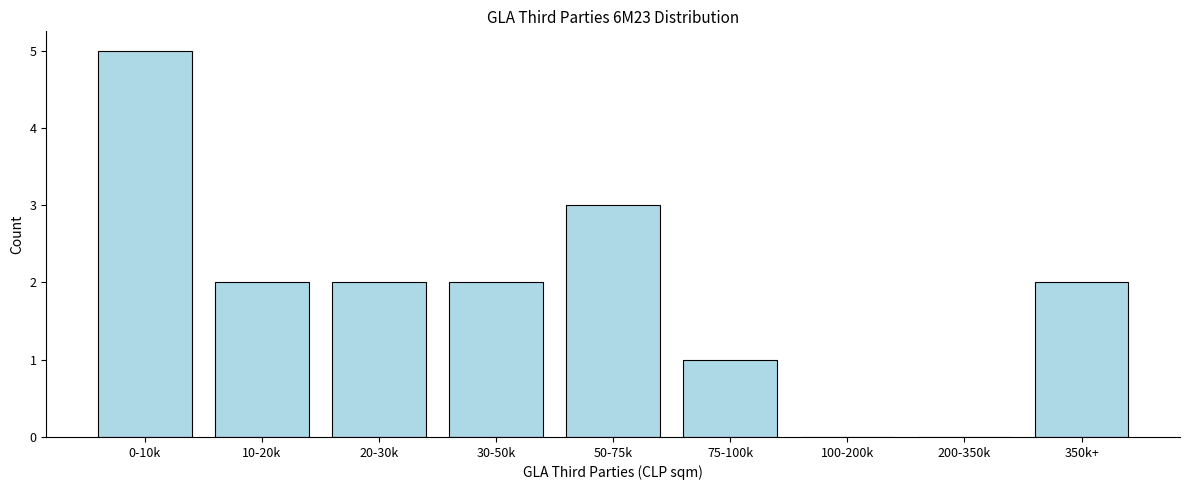

Reading right to left, transcribe all the data shown in this chart.

350k+=2	200-350k=0	100-200k=0	75-100k=1	50-75k=3	30-50k=2	20-30k=2	10-20k=2	0-10k=5